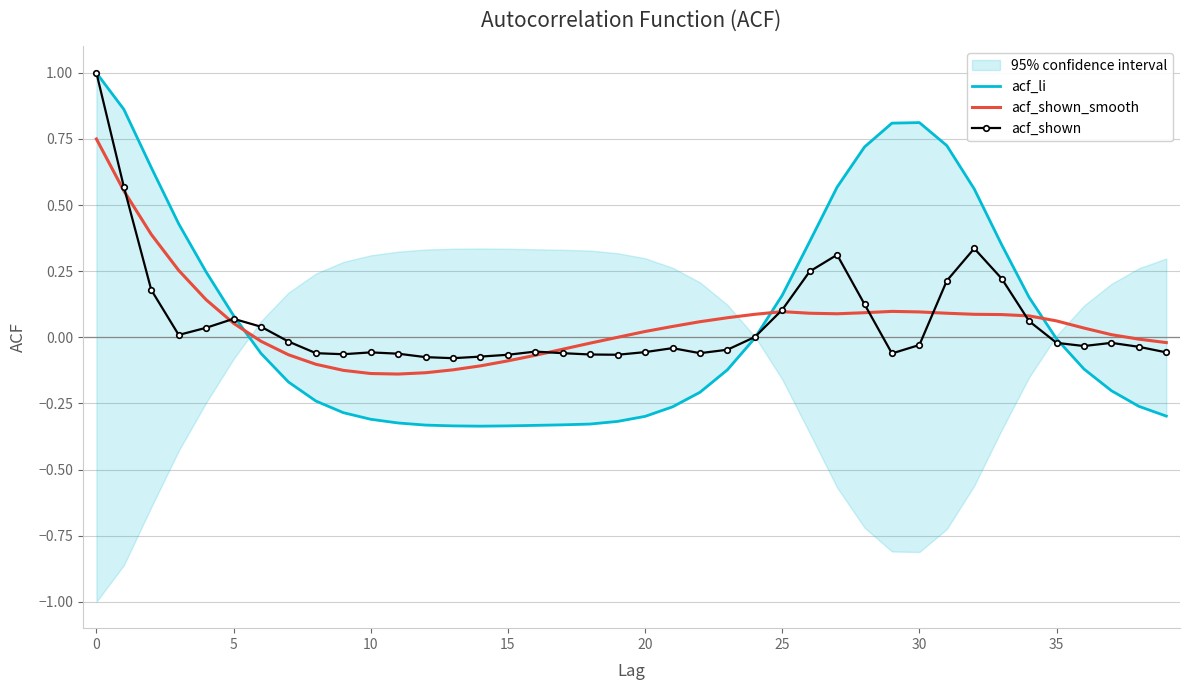

At which category does acf_li reach its first local peak?

30